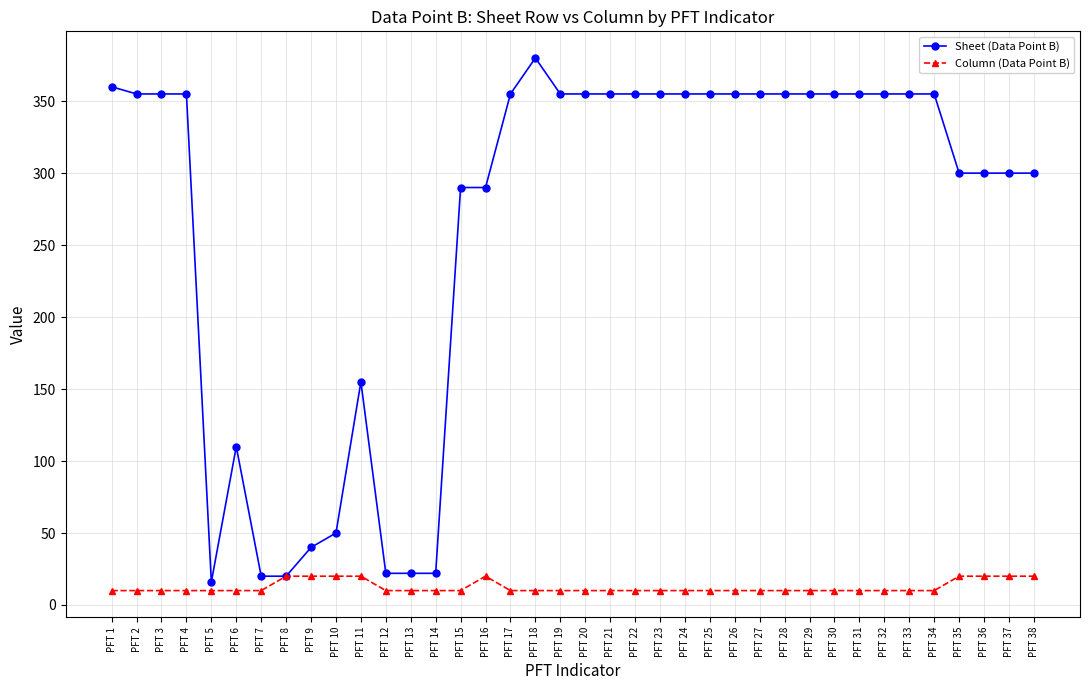

Rank the series by their maximum value, from highest to lowest.

Sheet (Data Point B), Column (Data Point B)